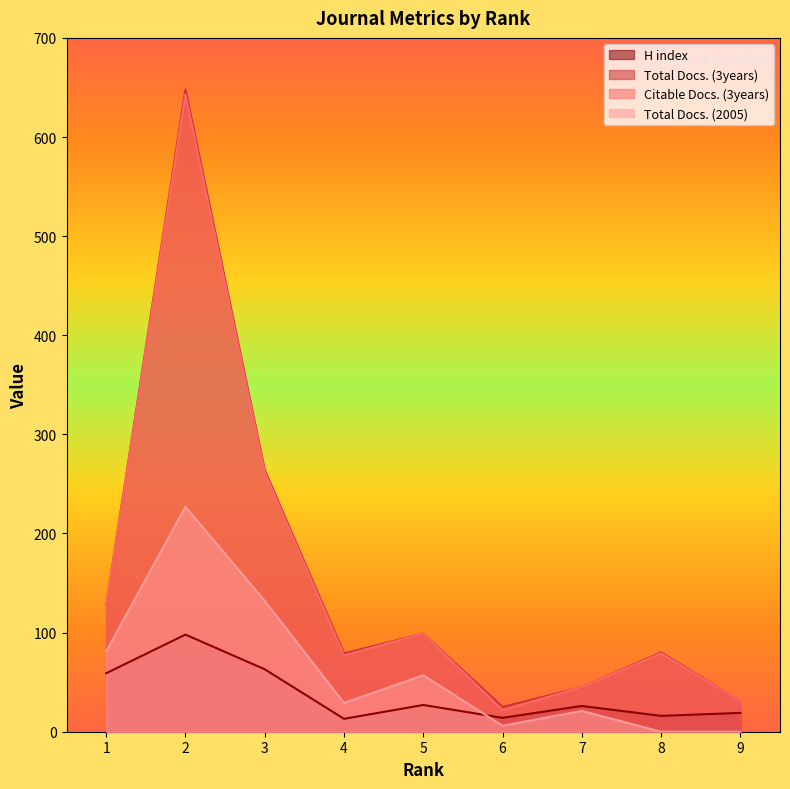

What is the difference between the second highest and second lowest values in the Total Docs. (2005) series?

132